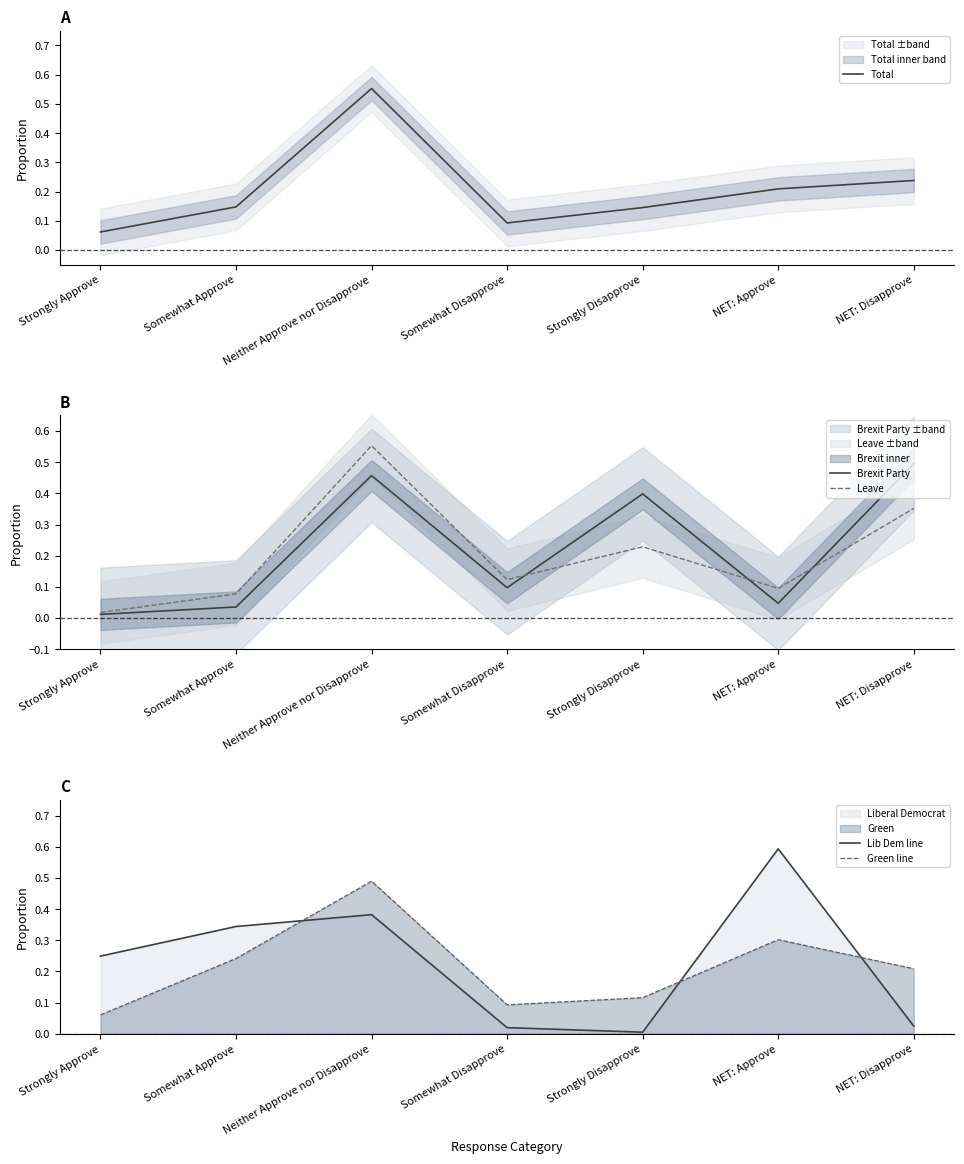

Which series has the largest range (max minus min)?

Lib Dem line